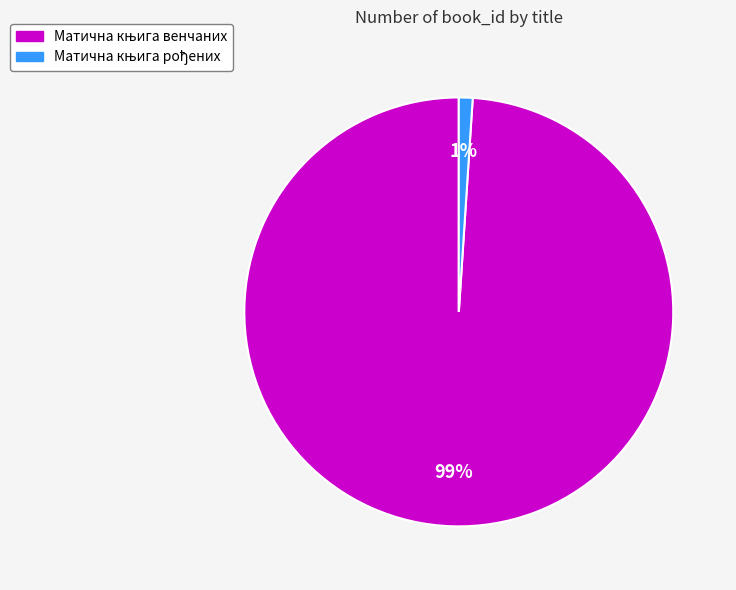

To the nearest percent, what is the average slice percentage?

50%